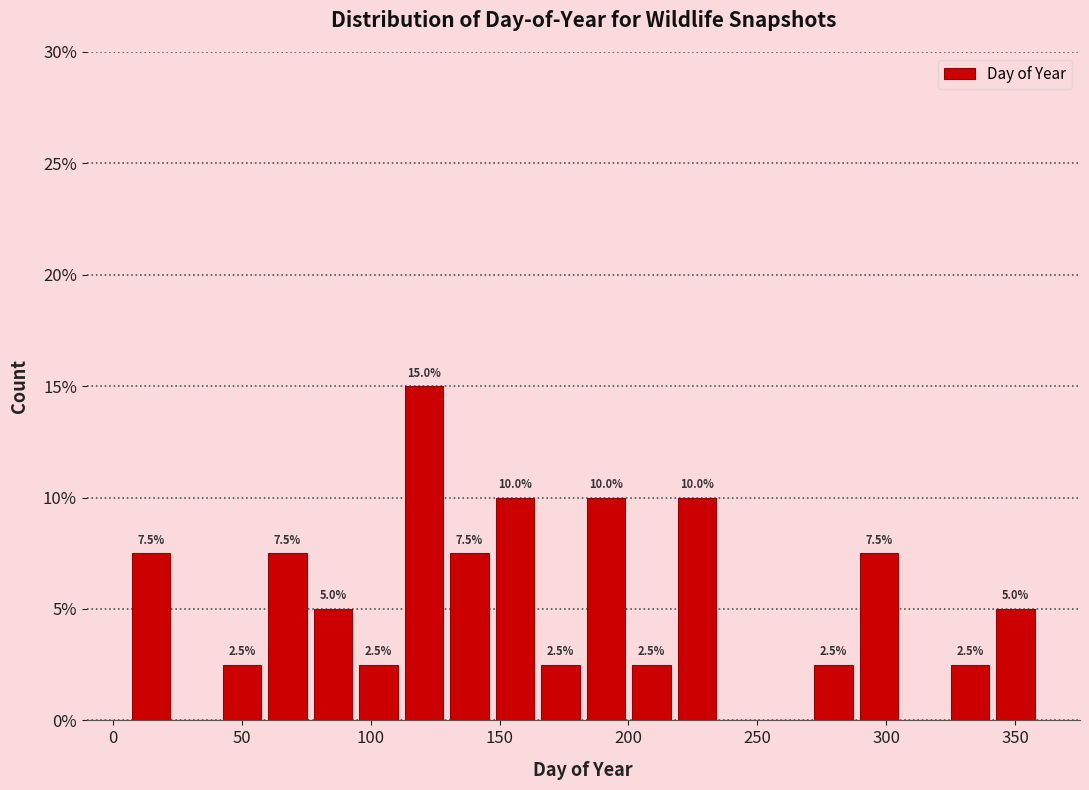

Around what value on the x-axis is the tallest bar? Give the approximate position of its centre, as read against the axis.

120